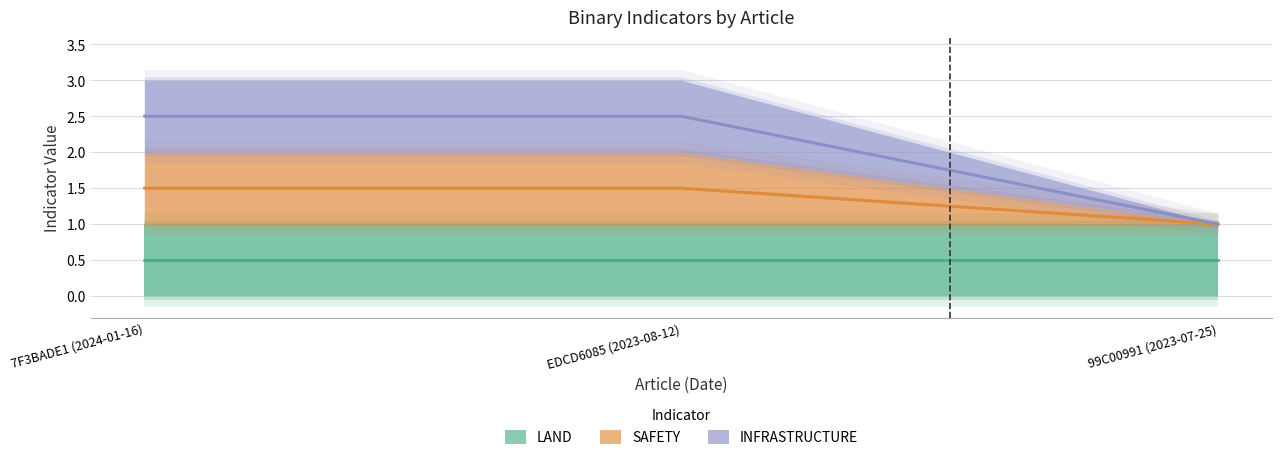

At which label does SAFETY reach its peak?

7F3BADE1 (2024-01-16)